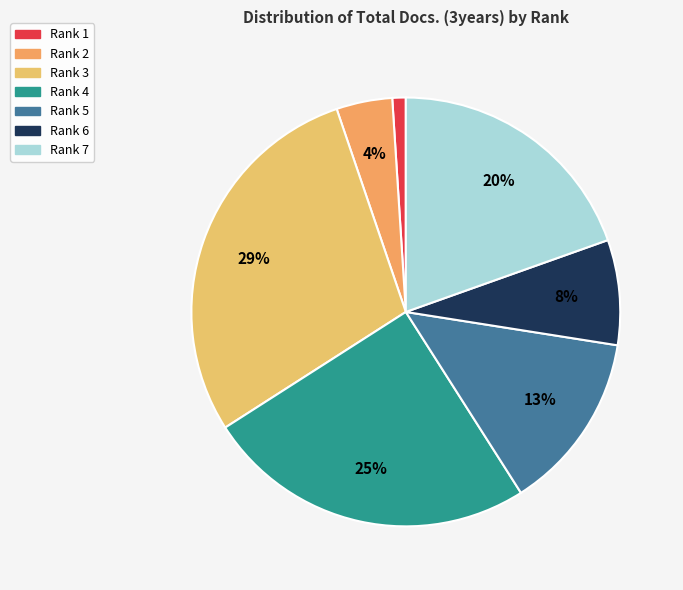

What is the smallest slice in the pie chart?

Rank 1